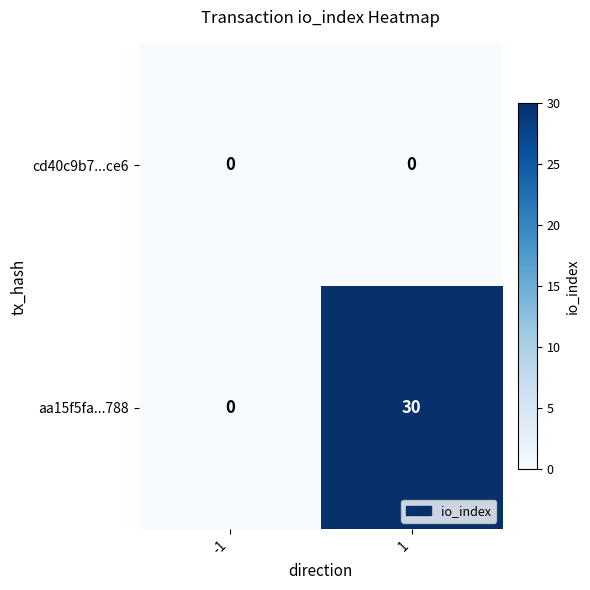

What is the greatest value displayed?

30